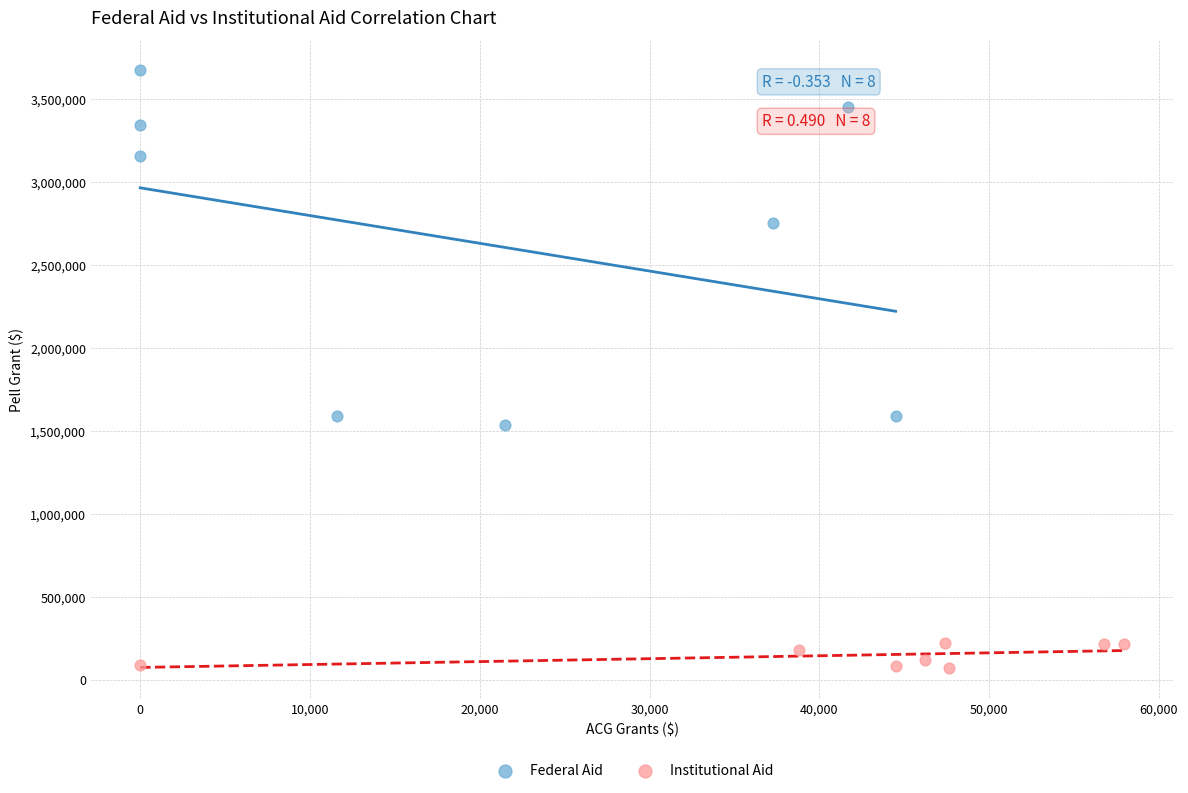

Which series has the largest Y range (max minus min)?

Federal Aid